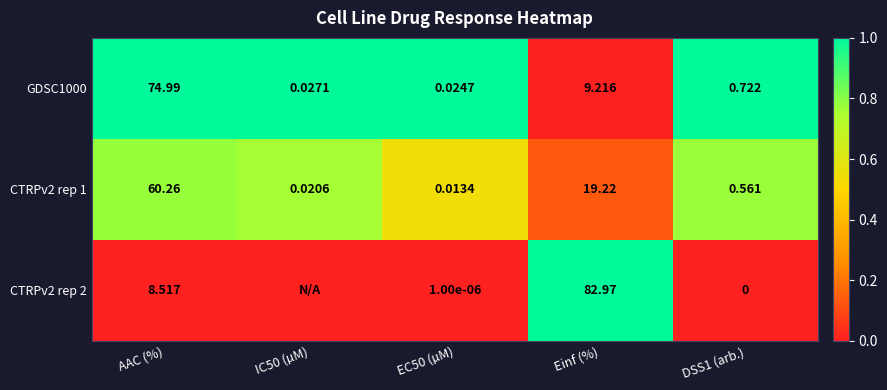

Is the value of CTRPv2 rep 1 at IC50 (µM) greater than the value of GDSC1000 at IC50 (µM)?

No